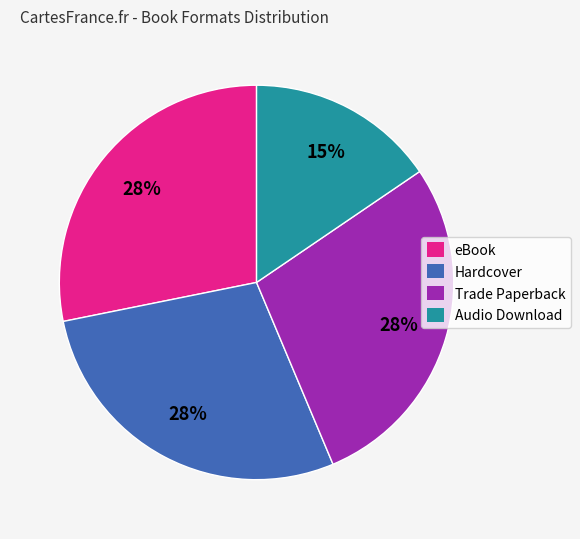

Combined, do Trade Paperback and Hardcover account for over 50%?

Yes